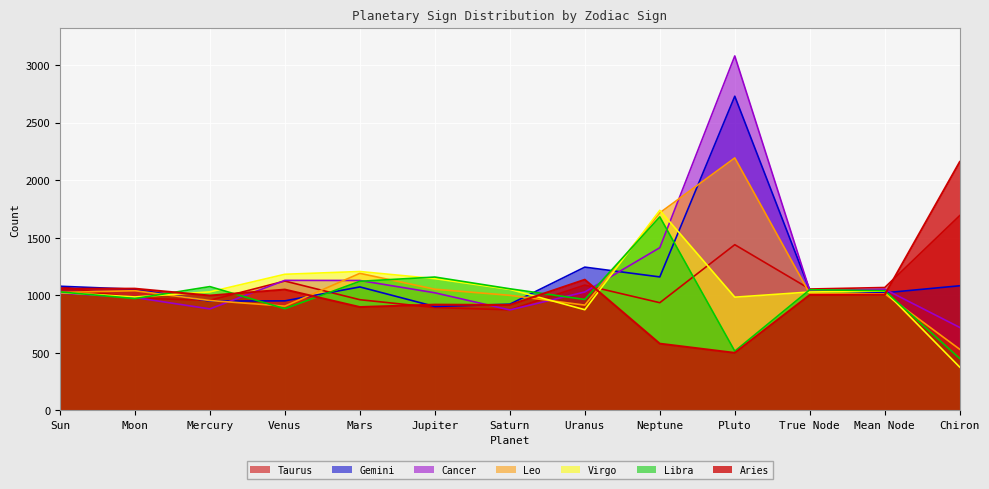

Is it true that Leo equals 1314 at Mercury?

False